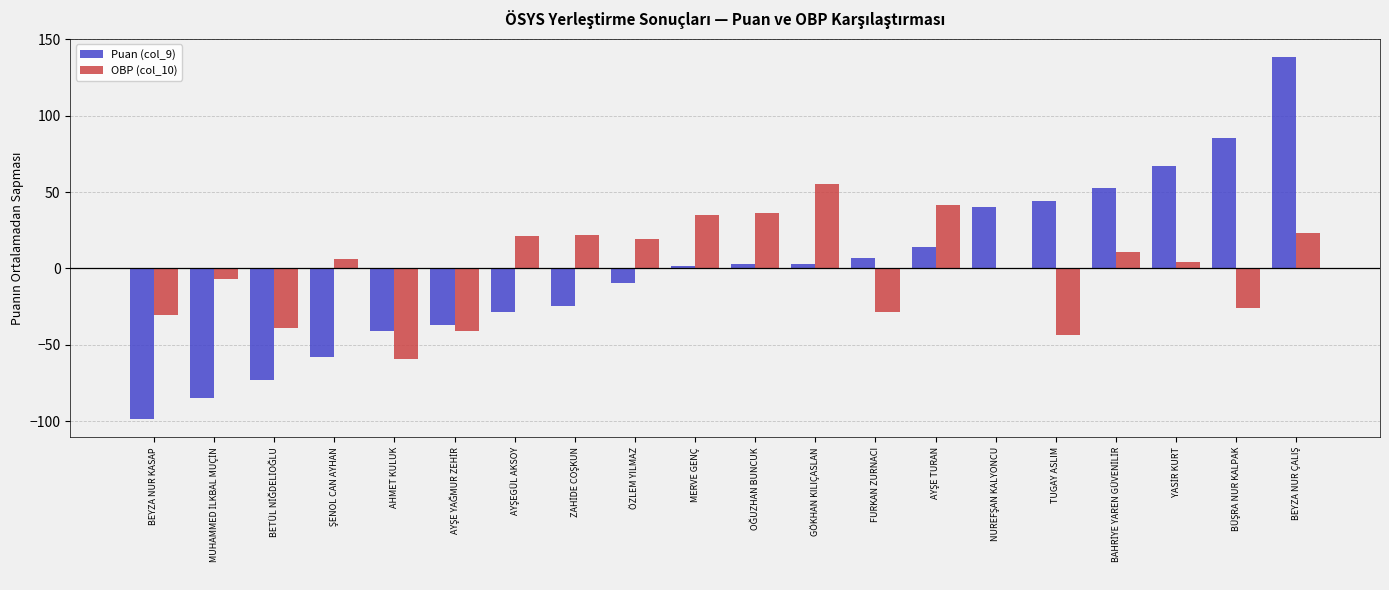

Which category has the highest value in the OBP (col_10) series?

GÖKHAN KILIÇASLAN